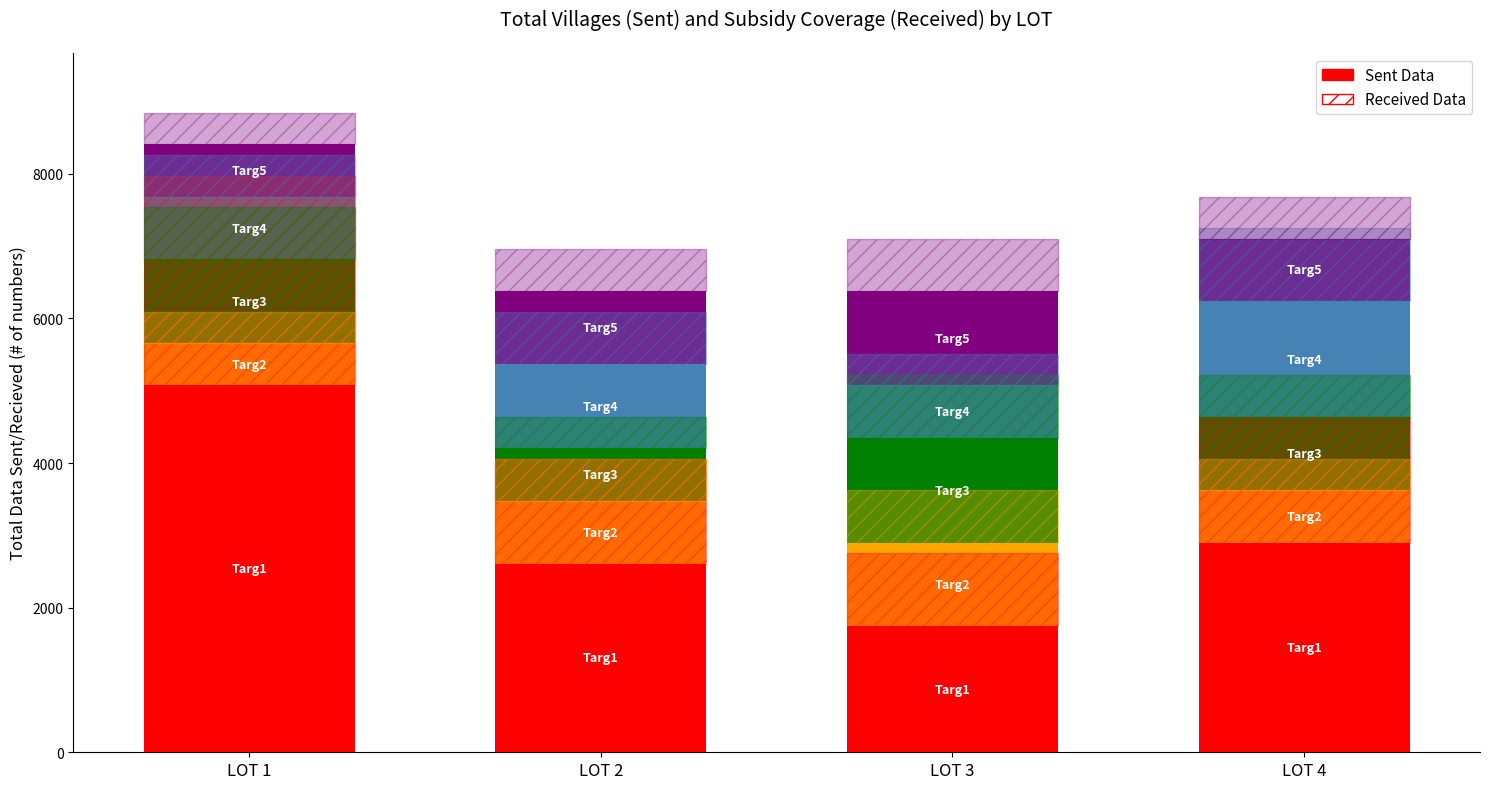

How many distinct data groups are displayed?

5